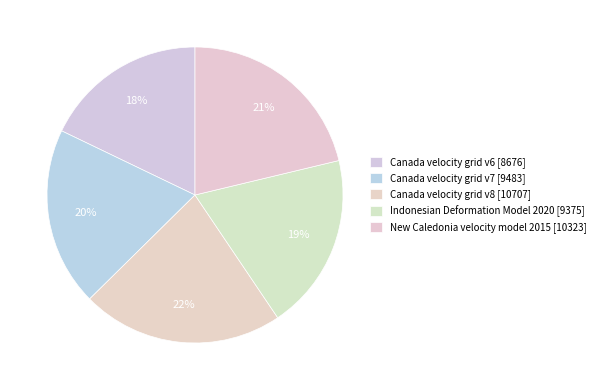

Count the number of slices in the pie.

5